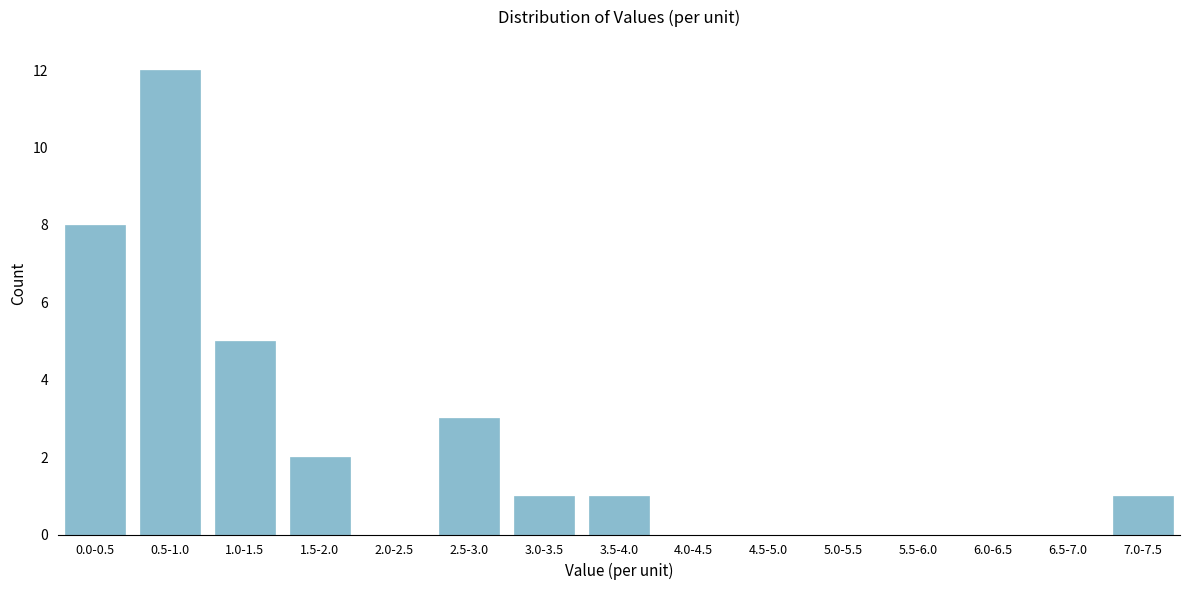

Reading left to right, list all the values displayed in this chart.

0.0-0.5=8	0.5-1.0=12	1.0-1.5=5	1.5-2.0=2	2.0-2.5=0	2.5-3.0=3	3.0-3.5=1	3.5-4.0=1	4.0-4.5=0	4.5-5.0=0	5.0-5.5=0	5.5-6.0=0	6.0-6.5=0	6.5-7.0=0	7.0-7.5=1